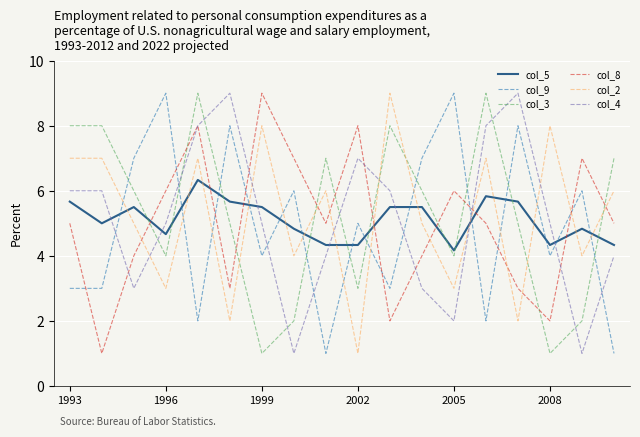

What is the maximum value shown in the chart?

9.0